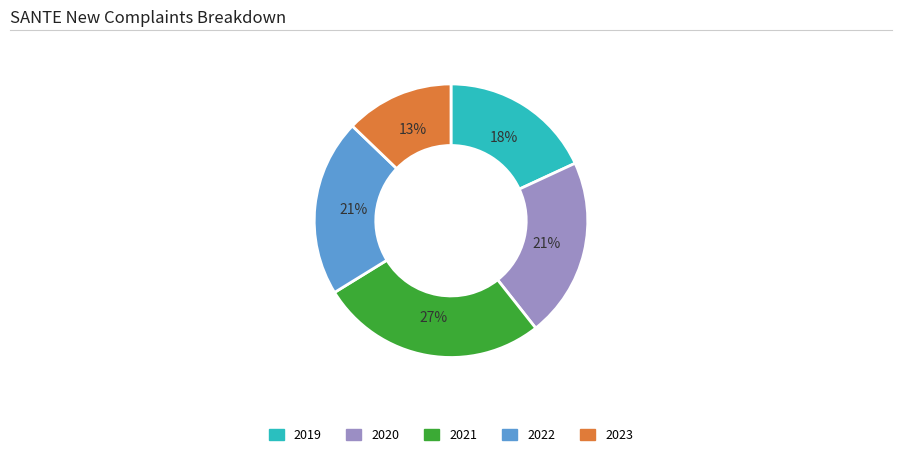

To the nearest percent, what portion does 2019 represent?

18%